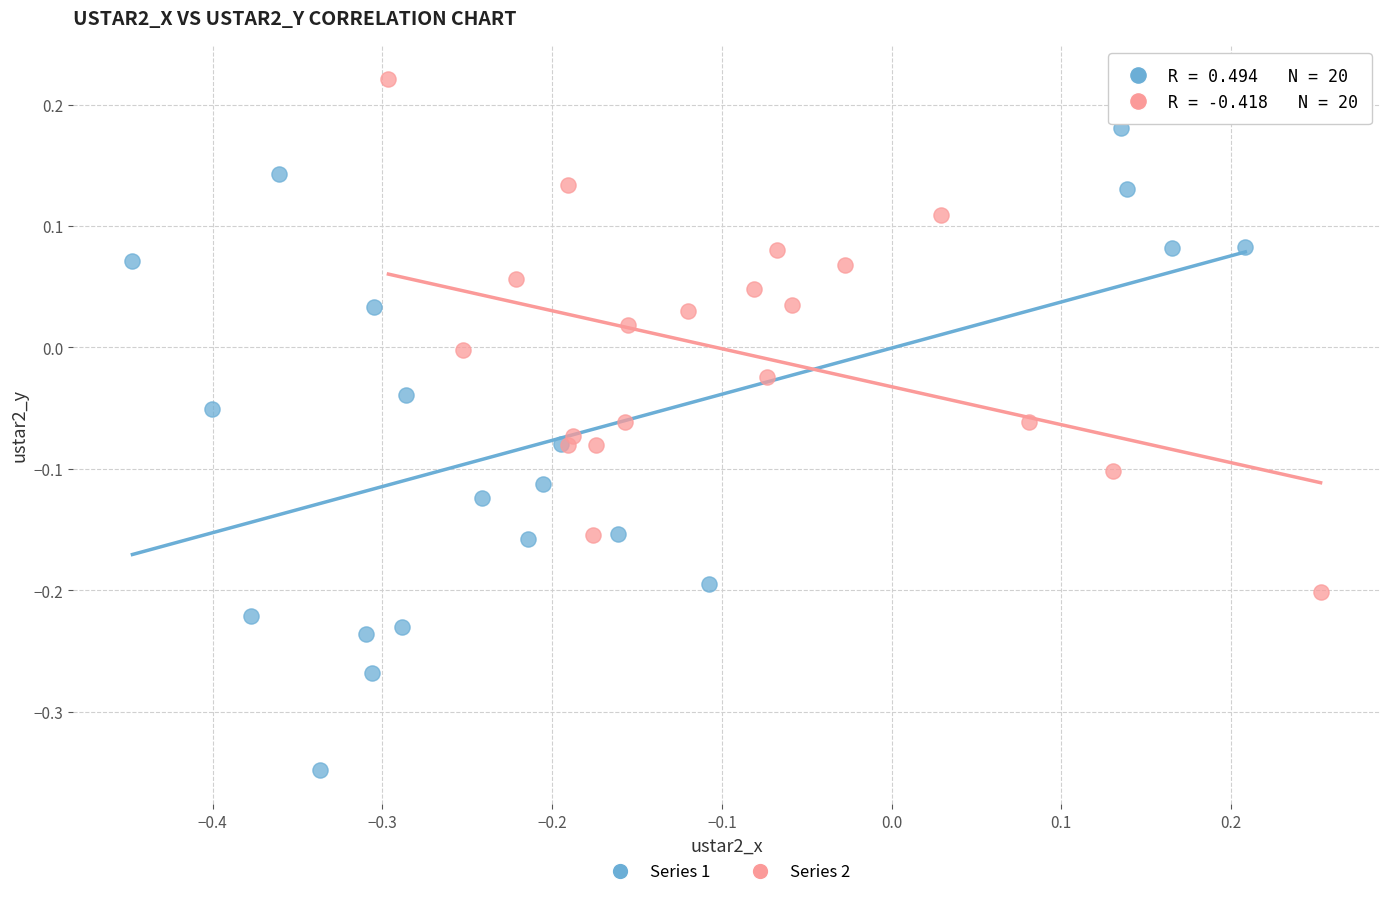

Which series reaches the minimum Y coordinate?

Series 1